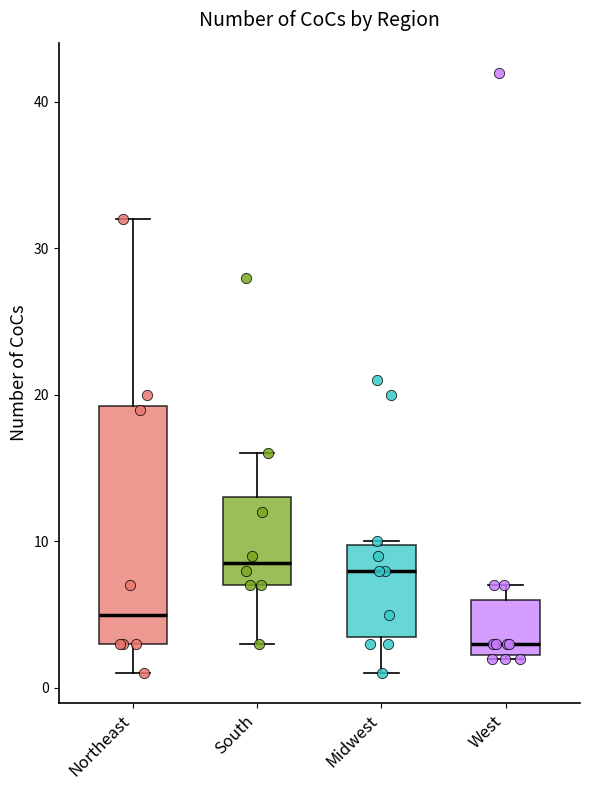

Reading left to right, transcribe this box plot: for each box, give where its median line is, the range the box spans, and where its two whiskers end, as read against the y-axis. The values are not printed on the chart, so give them approximately, as read against the axis.

Northeast: median 5, box 3 to 19, whiskers 1 to 32
South: median 9, box 7 to 13, whiskers 3 to 16
Midwest: median 8, box 4 to 10, whiskers 1 to 10
West: median 3, box 2 to 6, whiskers 2 to 7